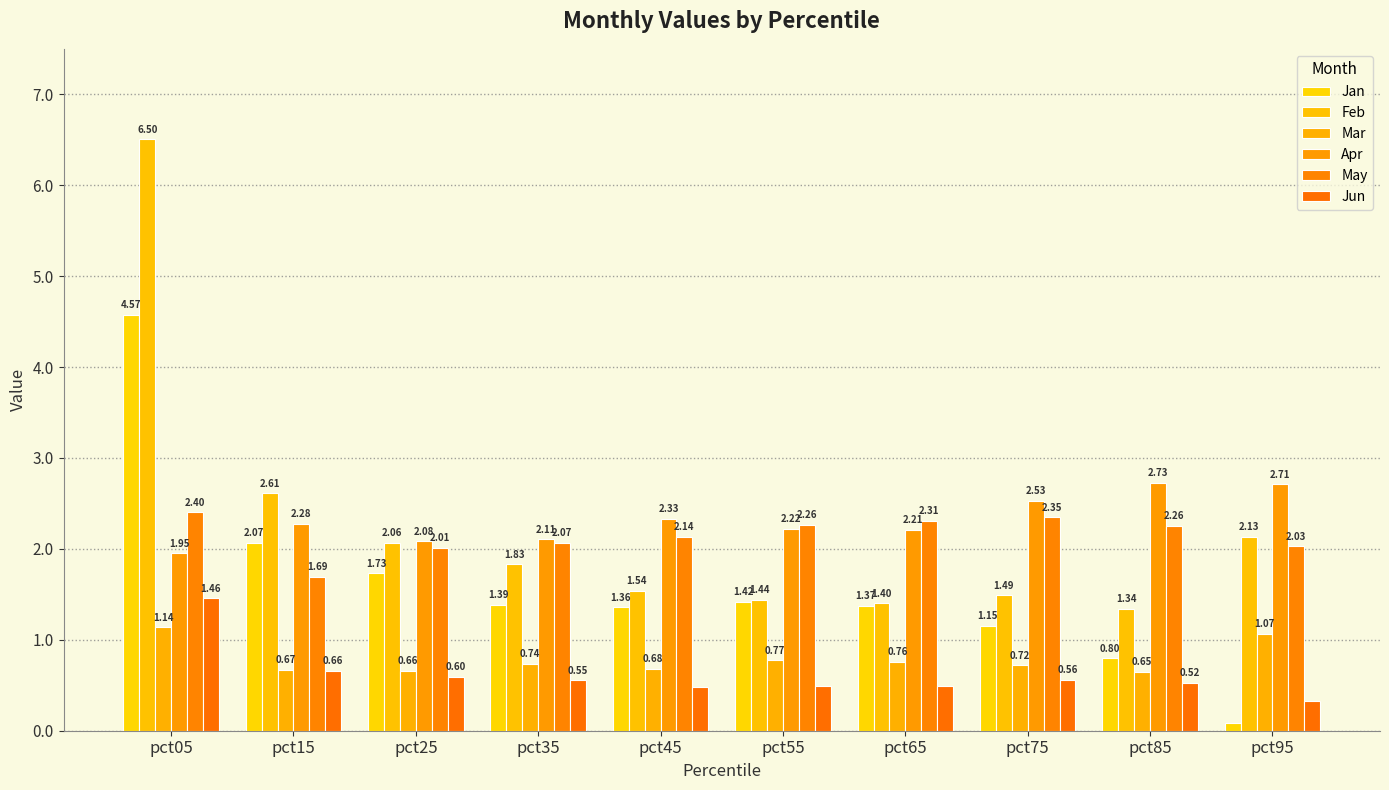

Which label corresponds to the smallest value in the chart?

pct95